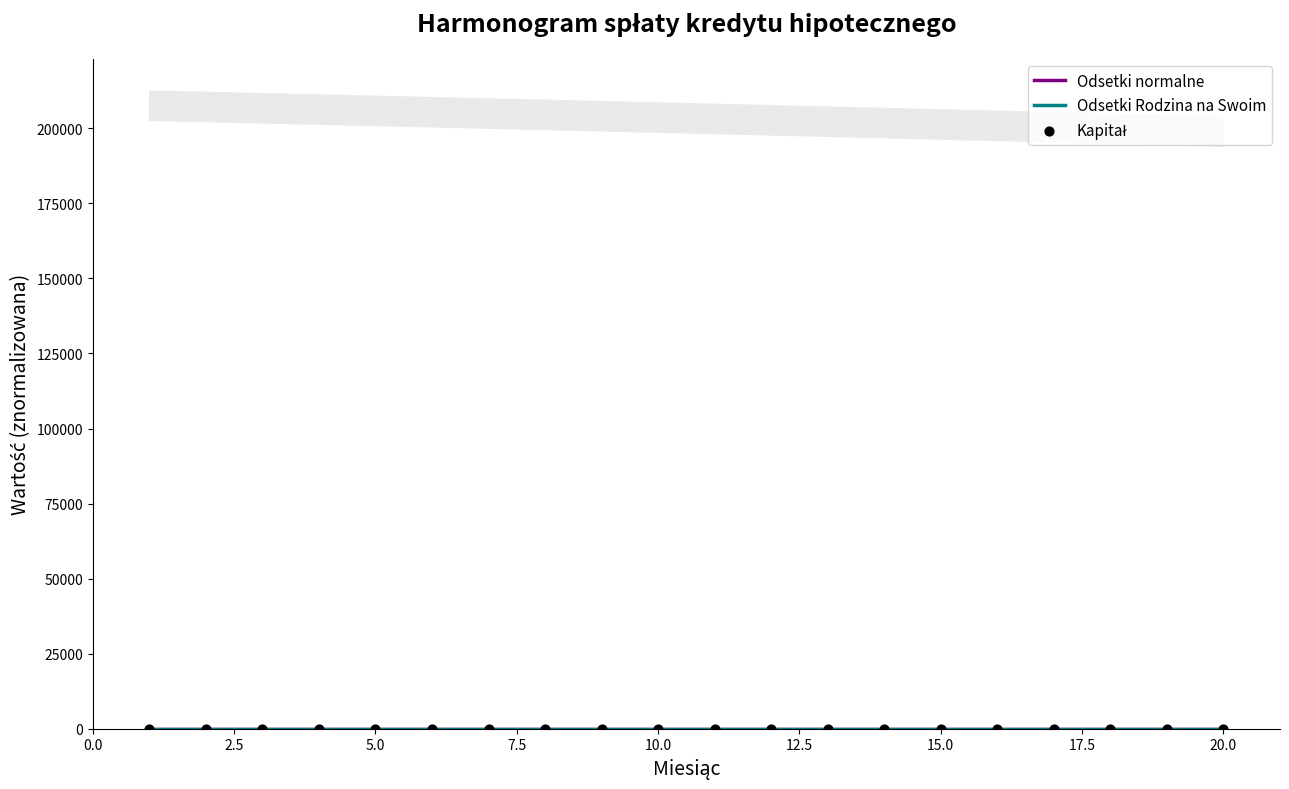

At how many categories does at least one series exceed 4?

20